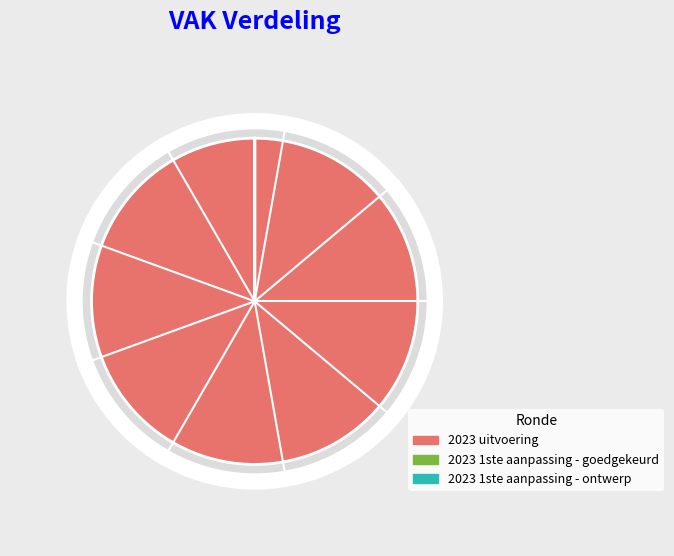

To the nearest percent, what percentage of the pie is 2023 uitvoering?

100%